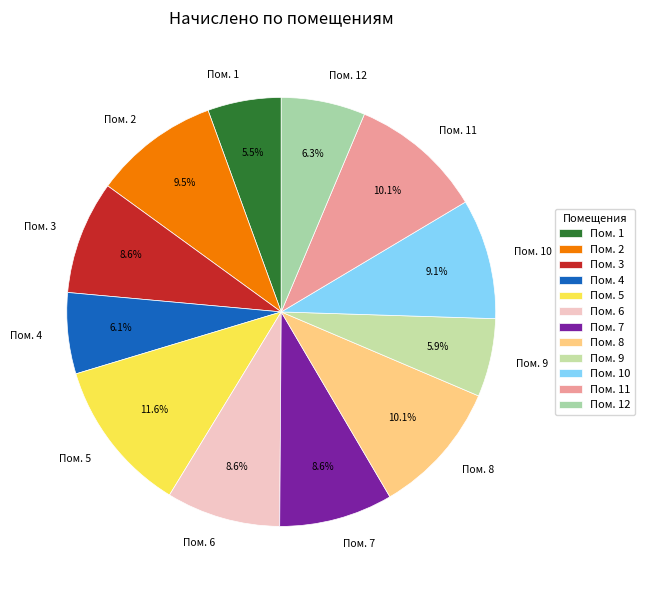

Is there a majority slice in this chart?

No